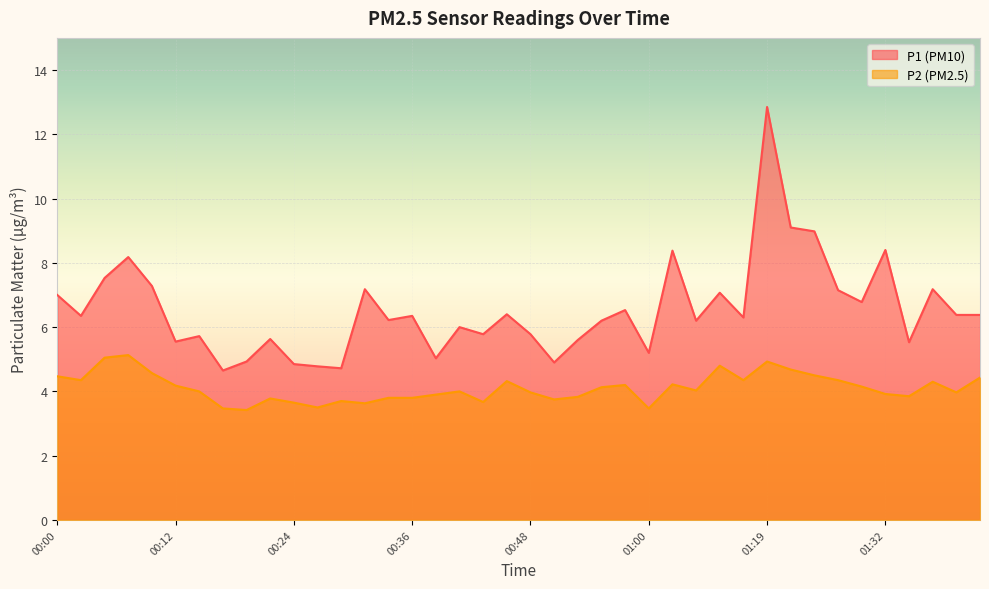

Which category has the lowest value in the P1 series?

00:17